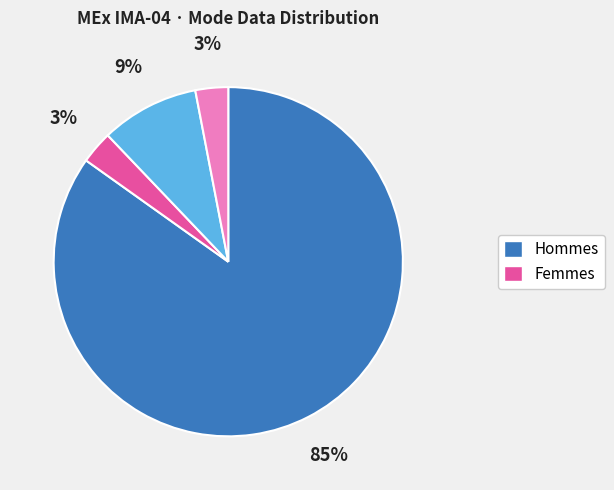

Does any single category account for the majority?

Yes